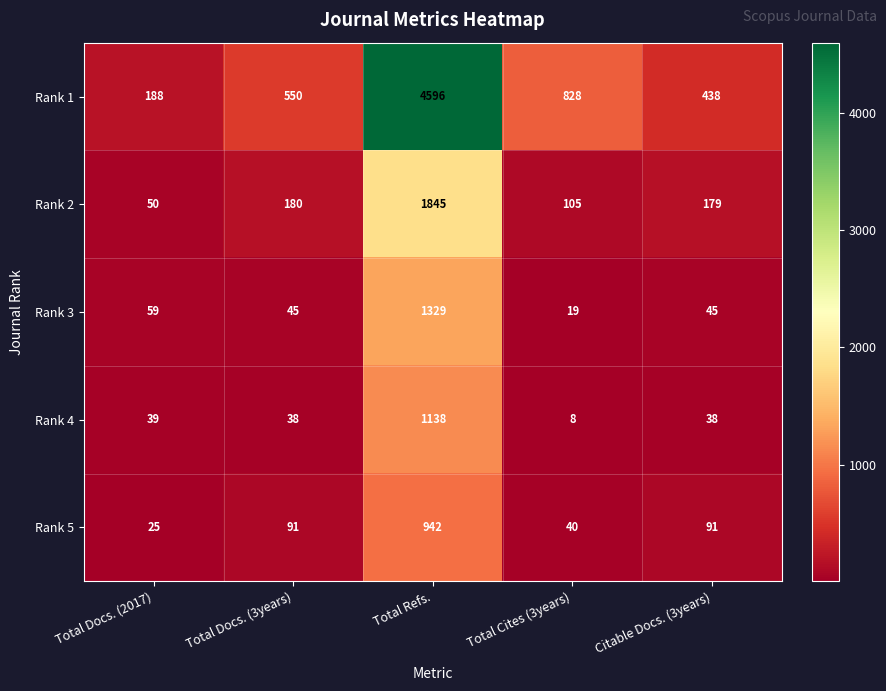

At Total Docs. (3years), list the series in order from smallest to largest.

Rank 4, Rank 3, Rank 5, Rank 2, Rank 1